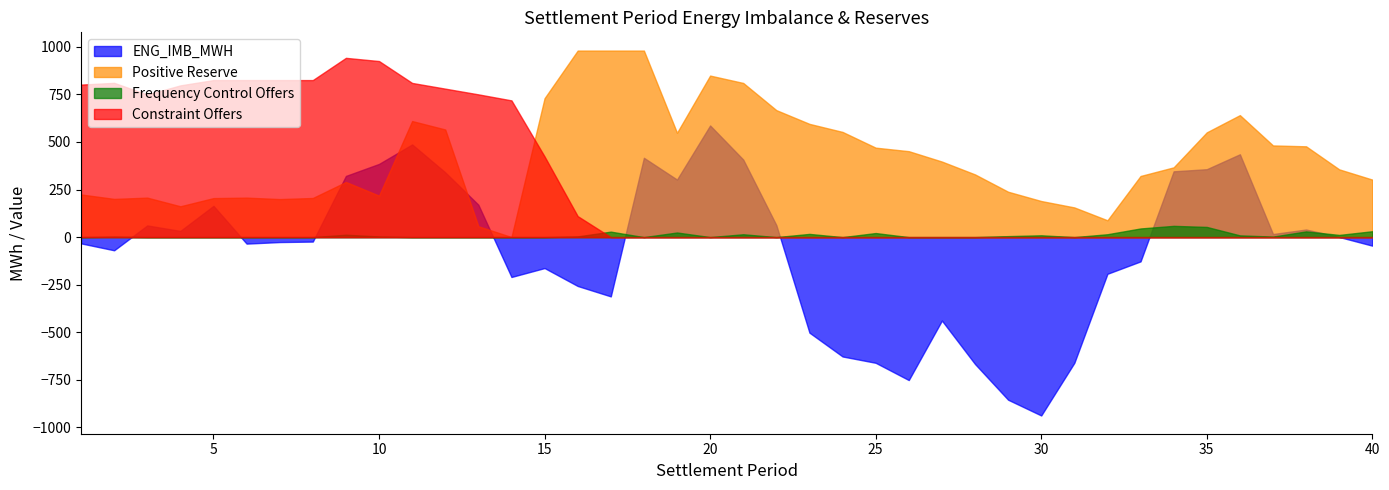

Rank the series at 24 from highest to lowest value.

Positive Reserve, Frequency Control Offers, Constraint Offers, ENG_IMB_MWH